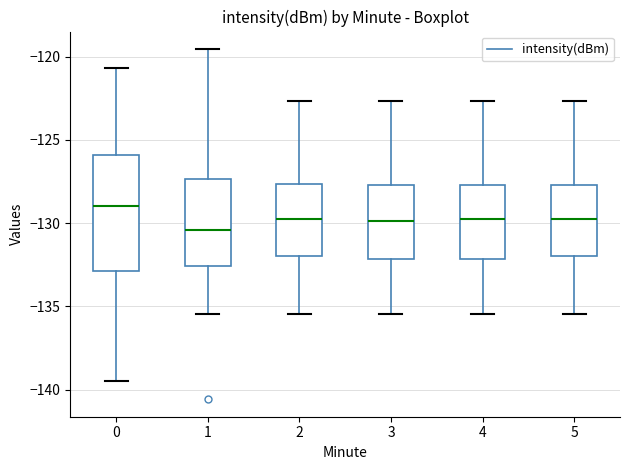

Where does the median line of the box at x = 4 sit on the y-axis? The values are not printed on the chart, so give them approximately, as read against the axis.

-130.0